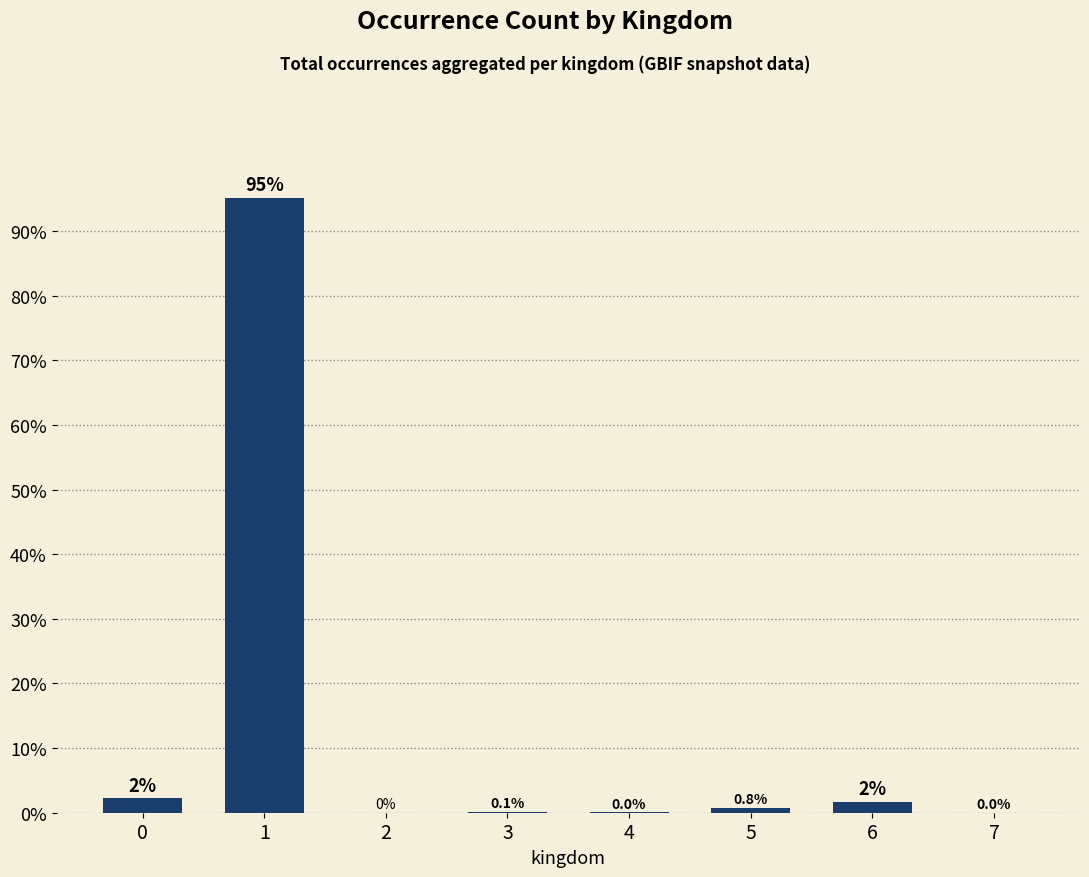

Count the number of data series in this chart.

1